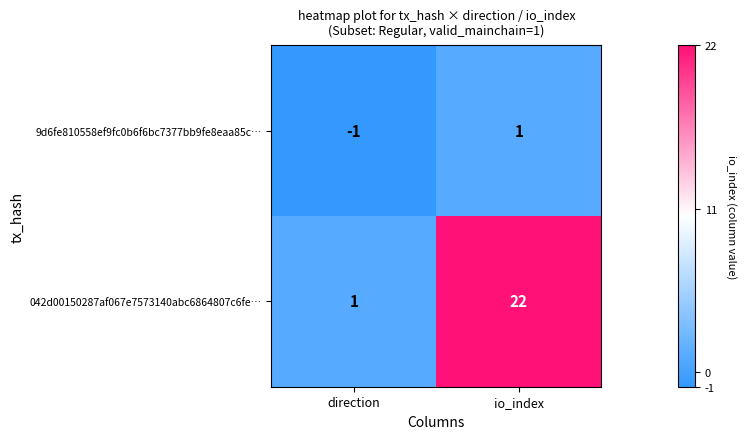

At which label does 9d6fe810558ef9fc0b6f6bc7377bb9fe8eaa85c… reach its peak?

io_index